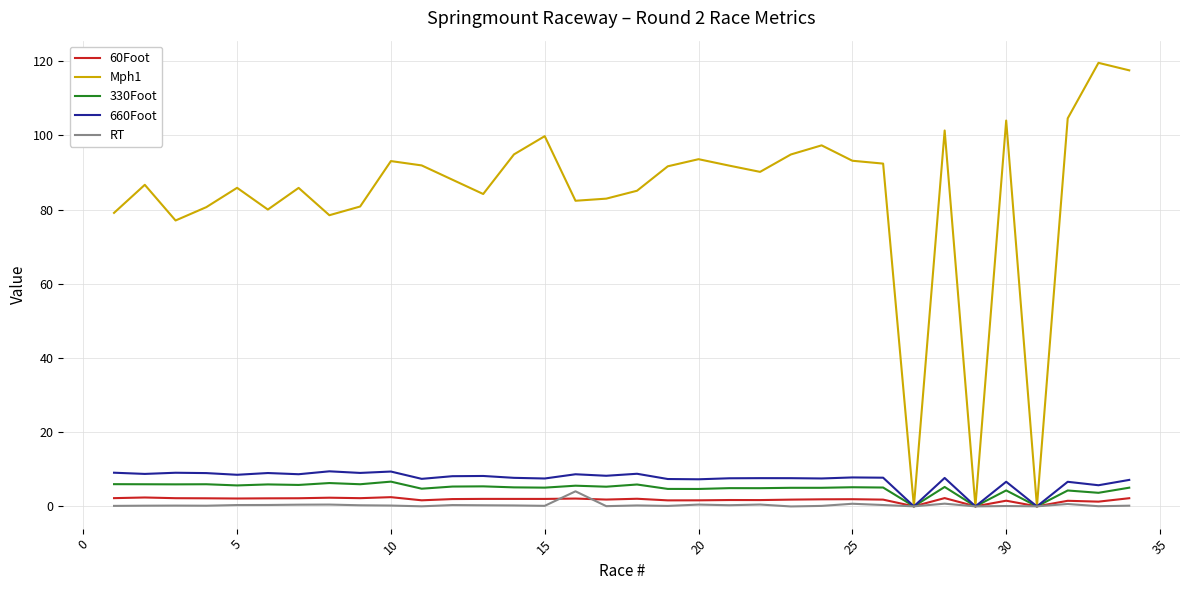

What is the highest value of the RT series?

4.0